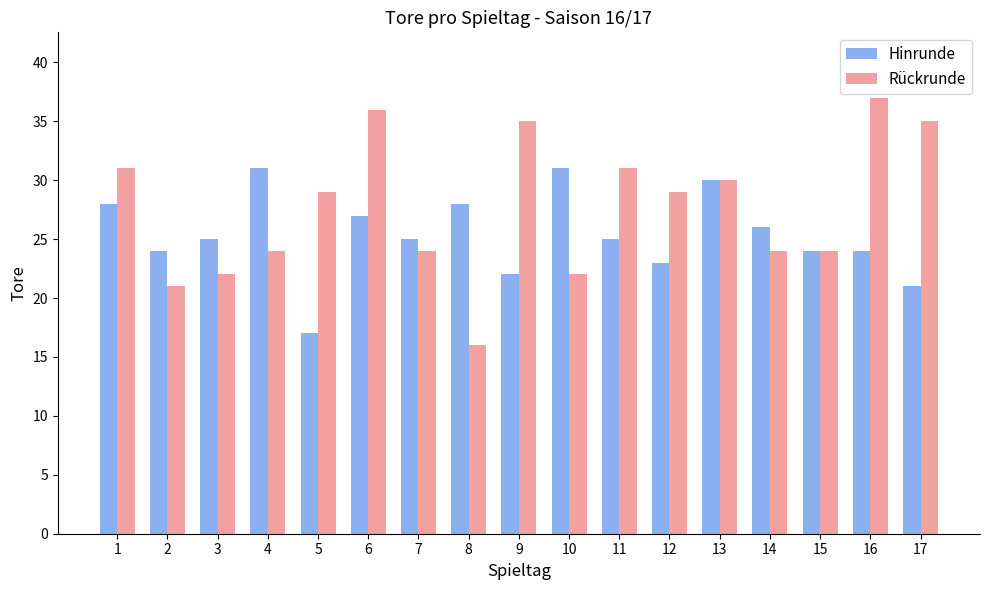

What is the sum of the Hinrunde values at 3 and 2?

49